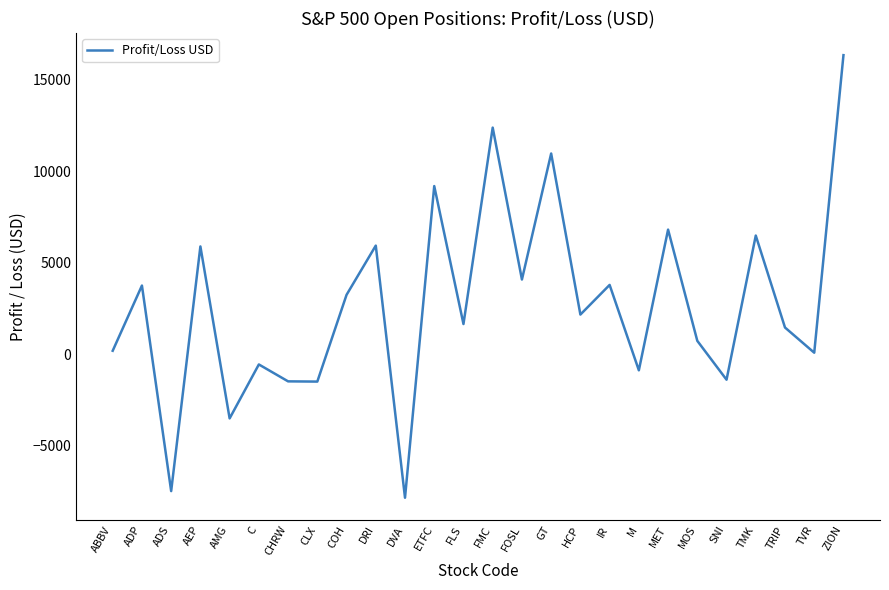

How many lines are shown in the chart?

1